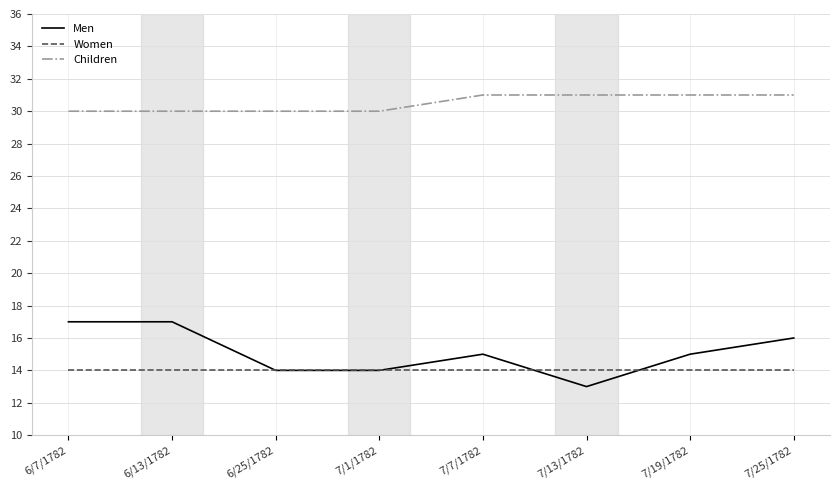

What are all the series names shown in the legend?

Men, Women, Children